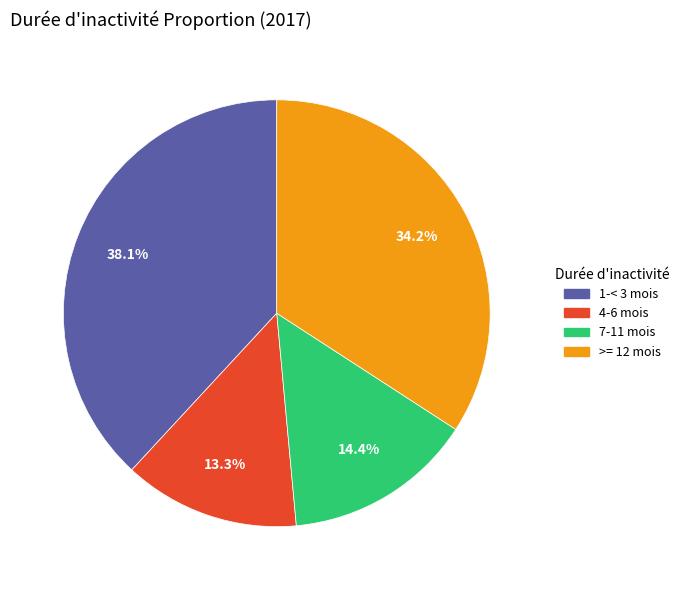

What is the ratio of the value at >= 12 mois to the value at 4-6 mois?

2.6